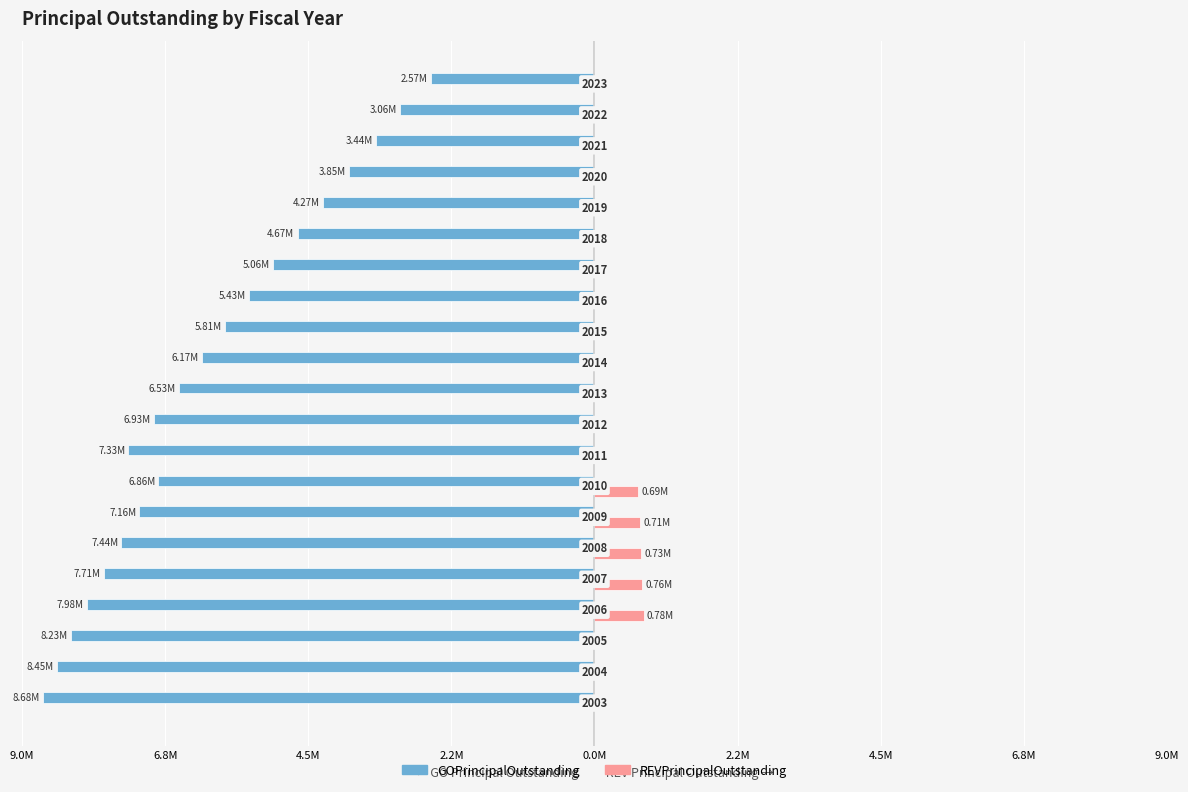

What are all the series names shown in the legend?

GOPrincipalOutstanding, REVPrincipalOutstanding